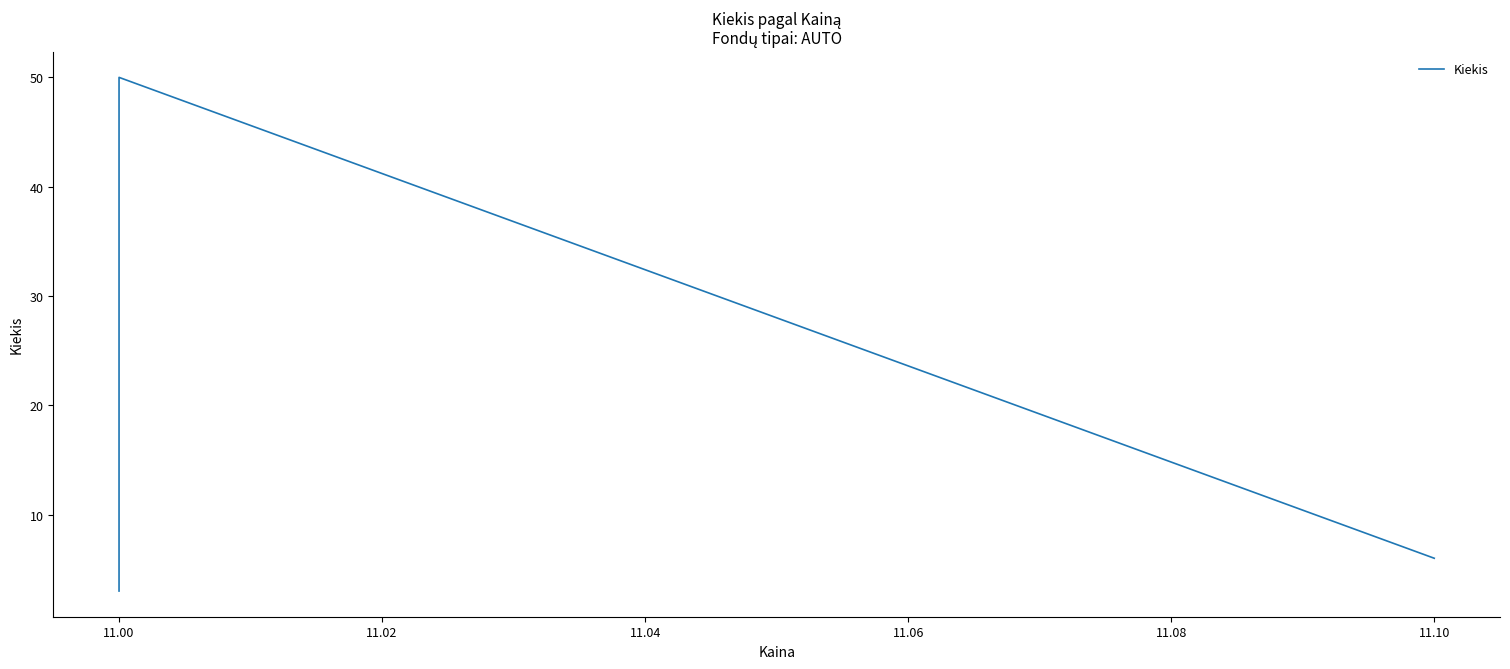

What is the change in value from 10.98 to 11.02?

+47